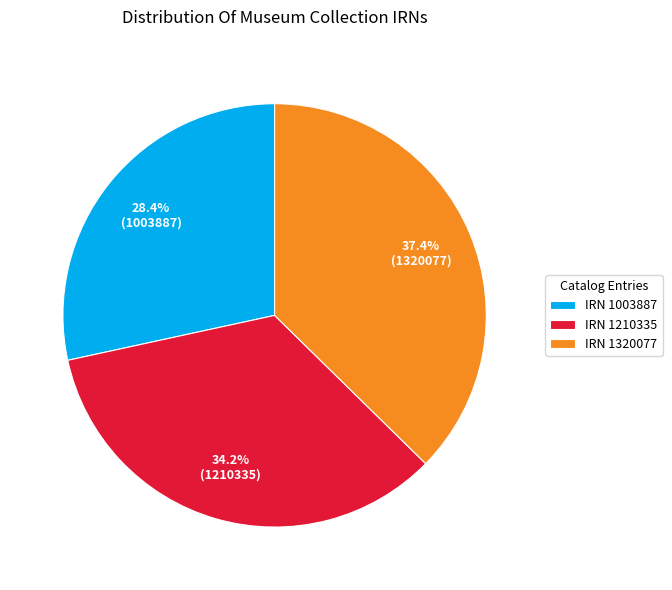

Is there a majority slice in this chart?

No